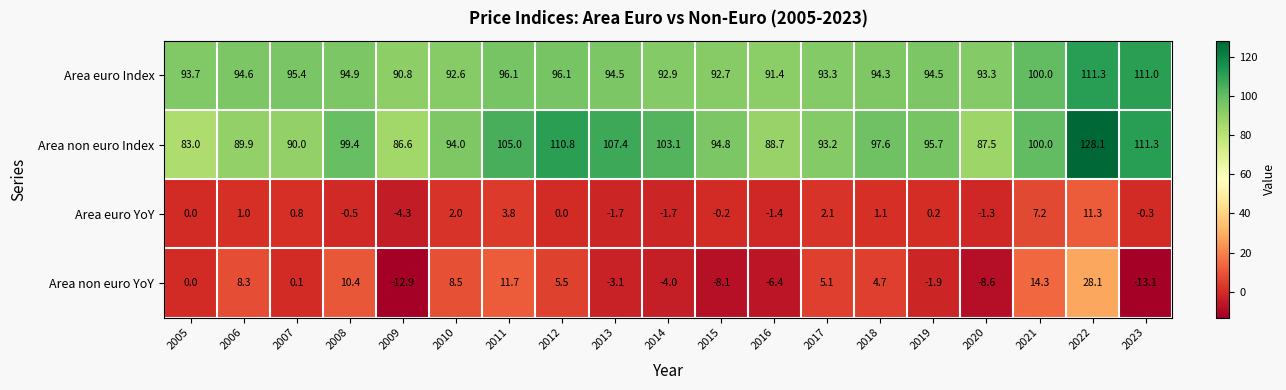

Rank the series at 2007 from highest to lowest value.

Area euro Index, Area non euro Index, Area euro YoY, Area non euro YoY